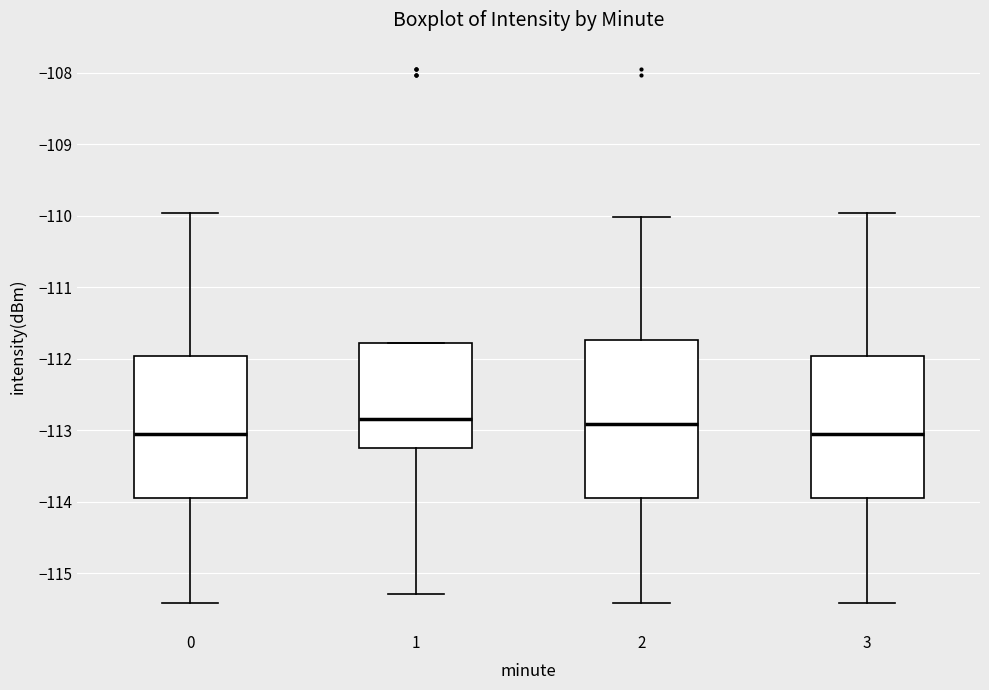

Where does the lower whisker of the box at x = 1 end on the y-axis? The values are not printed on the chart, so give them approximately, as read against the axis.

-115.3